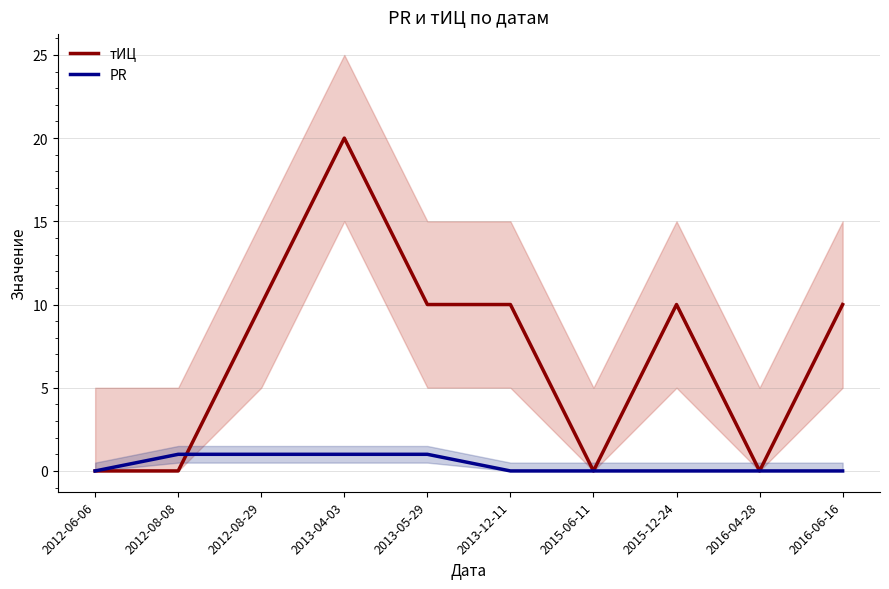

Is this an area chart (filled region under the line)?

No